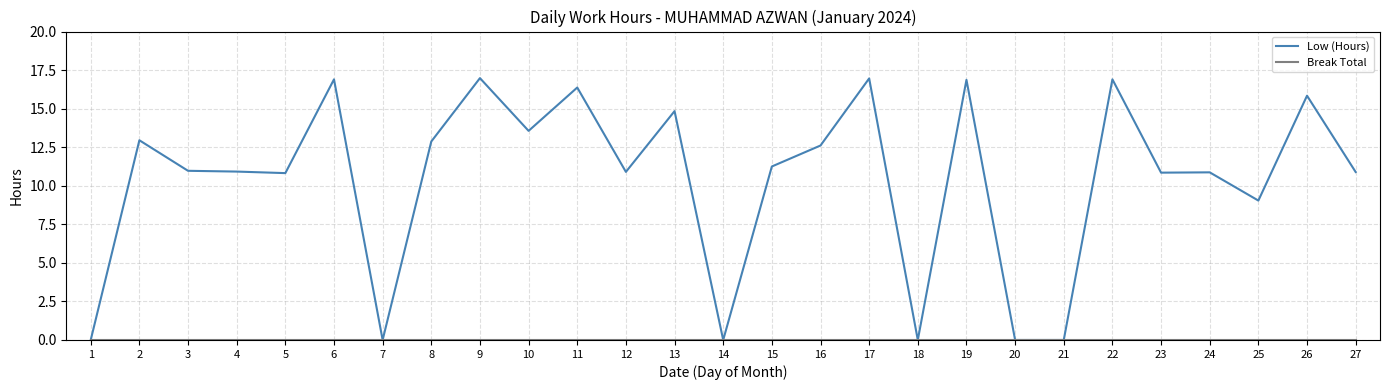

What is the total value across all series at 12?

10.9